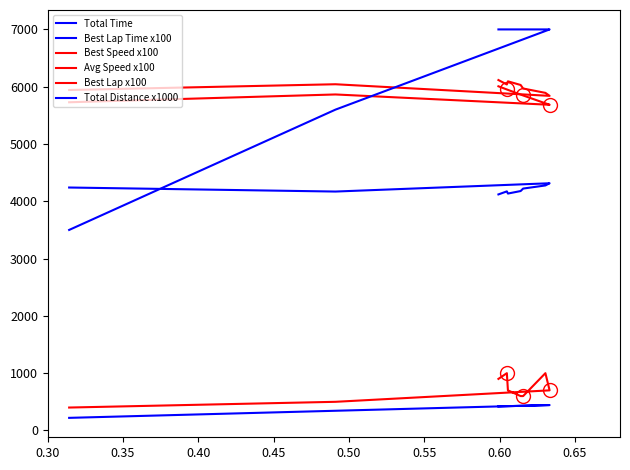

What is the value of the Best Lap x100 point at the 8th from the left?

500.0